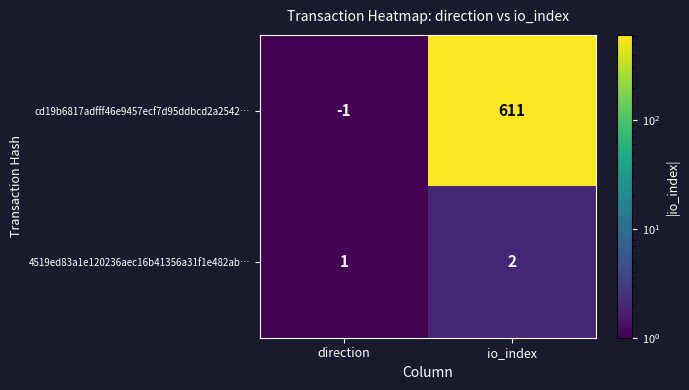

List the series in order of their overall mean, lowest first.

4519ed83a1e120236aec16b41356a31f1e482ab…, cd19b6817adfff46e9457ecf7d95ddbcd2a2542…